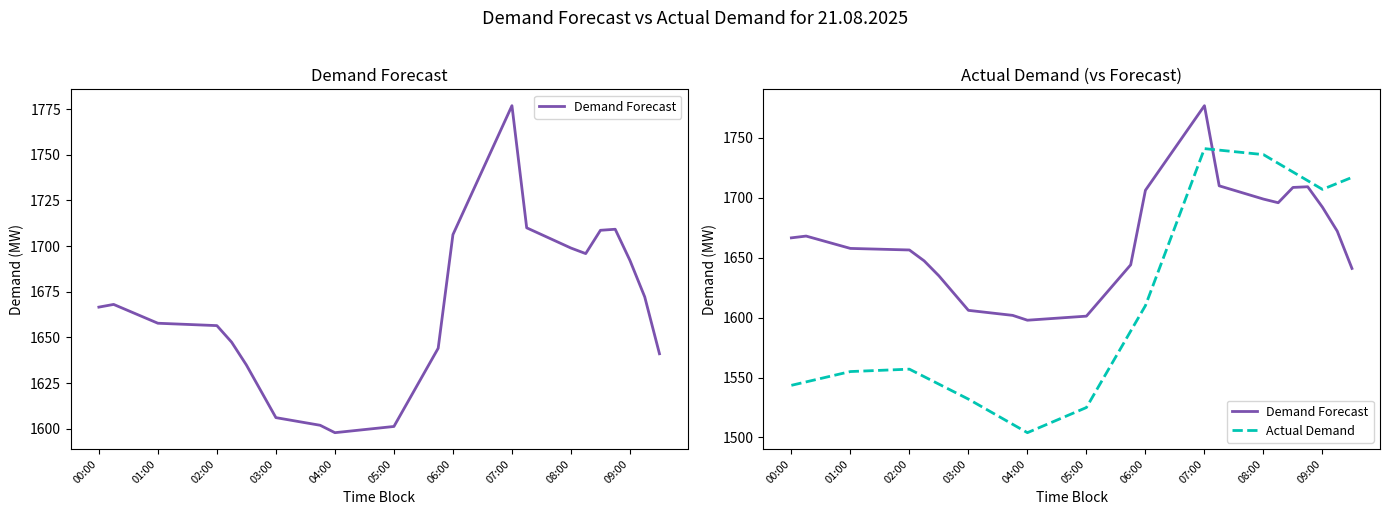

How many data points does each series have?

39